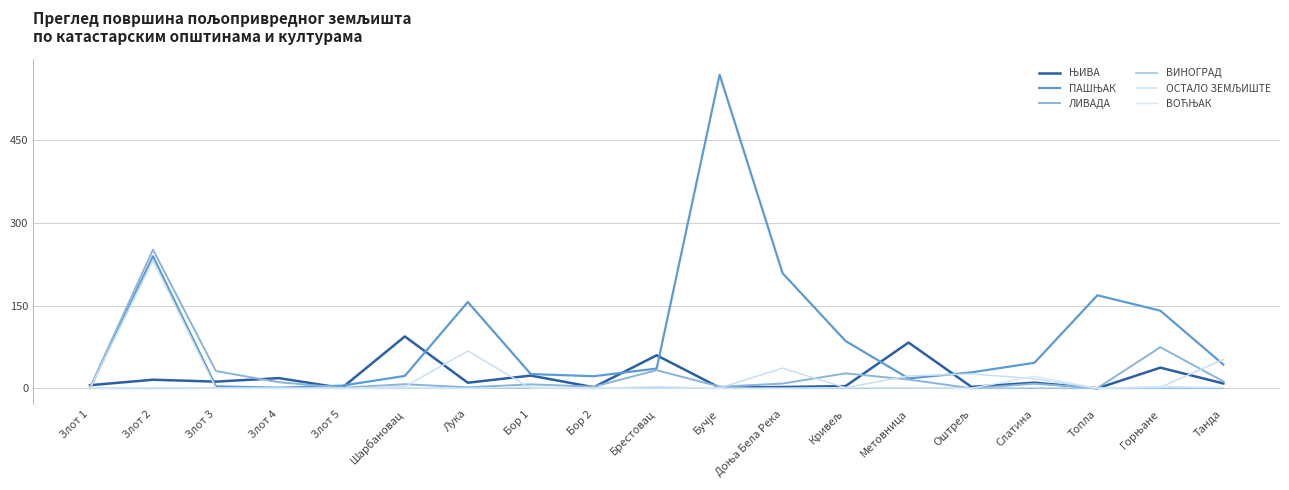

The value of ВОЋЊАК at Слатина is 22.0. True or false?

True